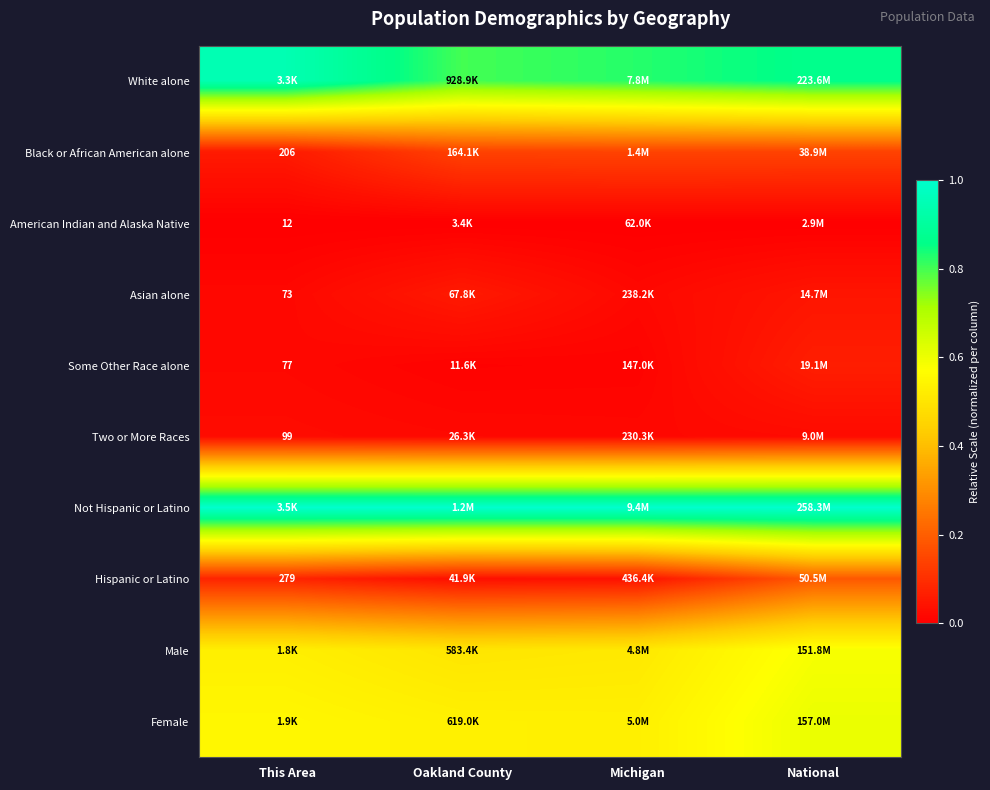

At Michigan, list the series in order from largest to smallest.

Not Hispanic or Latino, White alone, Female, Male, Black or African American alone, Hispanic or Latino, Asian alone, Two or More Races, Some Other Race alone, American Indian and Alaska Native